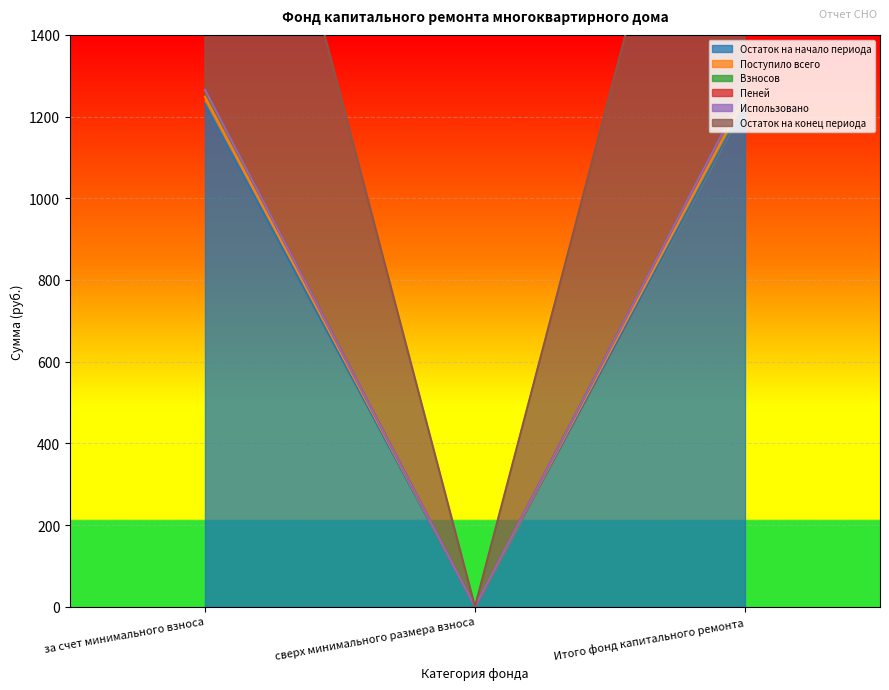

At how many categories does at least one series exceed 1911?

2